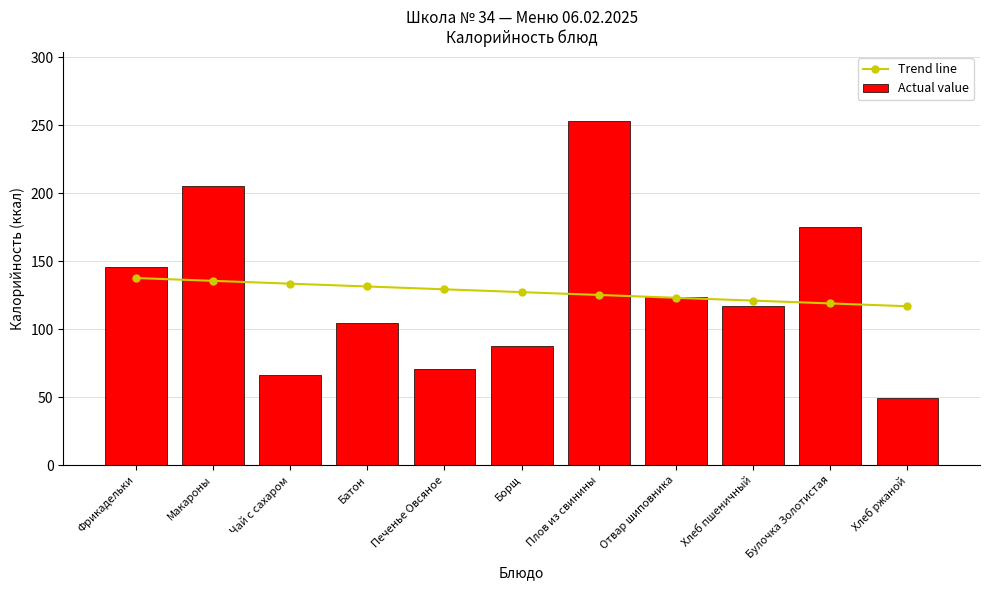

What value does the Trend line series have at Хлеб пшеничный?

121.0